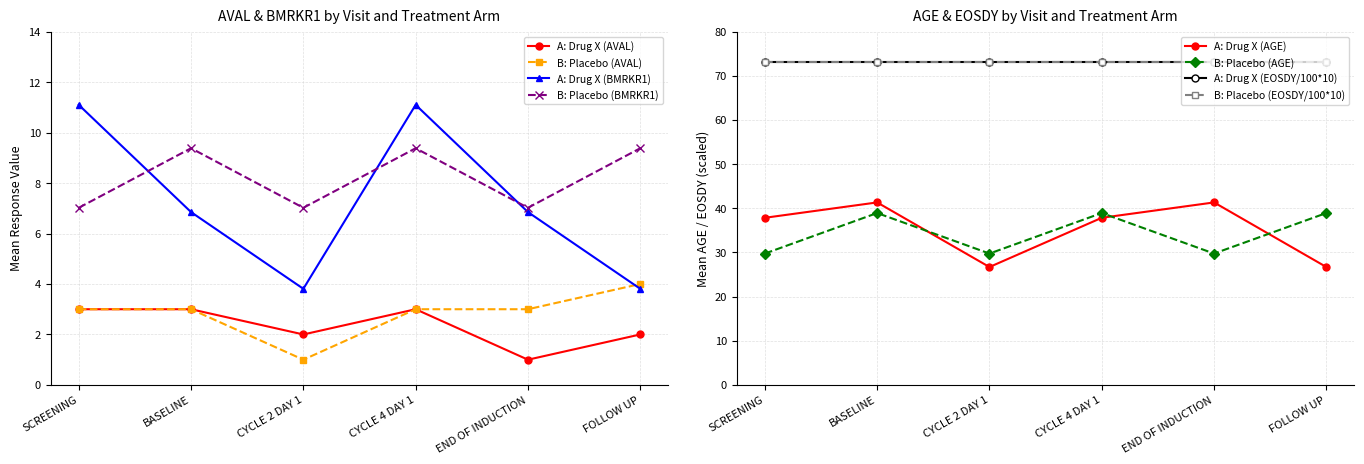

What is the approximate value of B: Placebo (AVAL) at SCREENING?

3.0